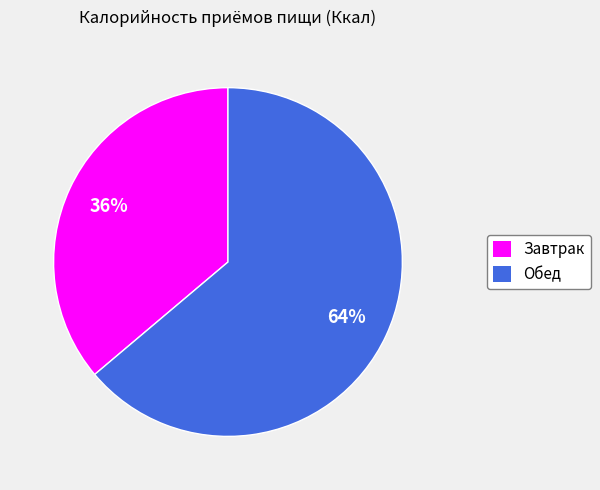

Which has a higher value, Завтрак or Обед?

Обед